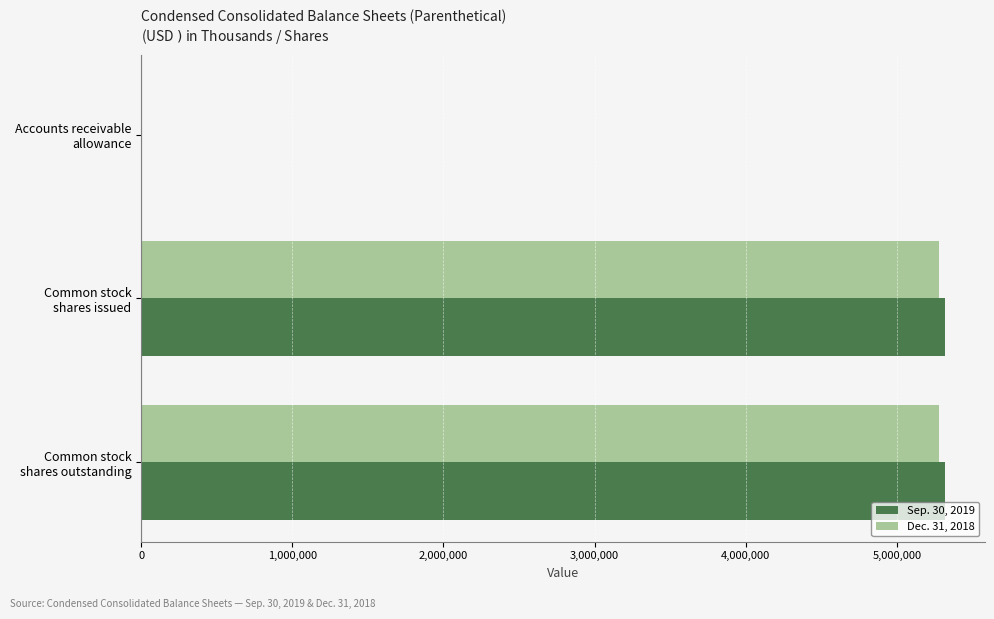

What is the greatest value displayed?

5315739